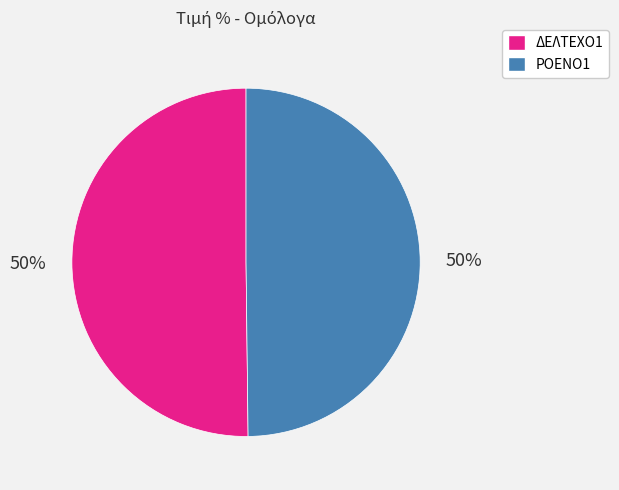

True or false: ΡΟΕΝΟ1 accounts for 50% of the total.

True